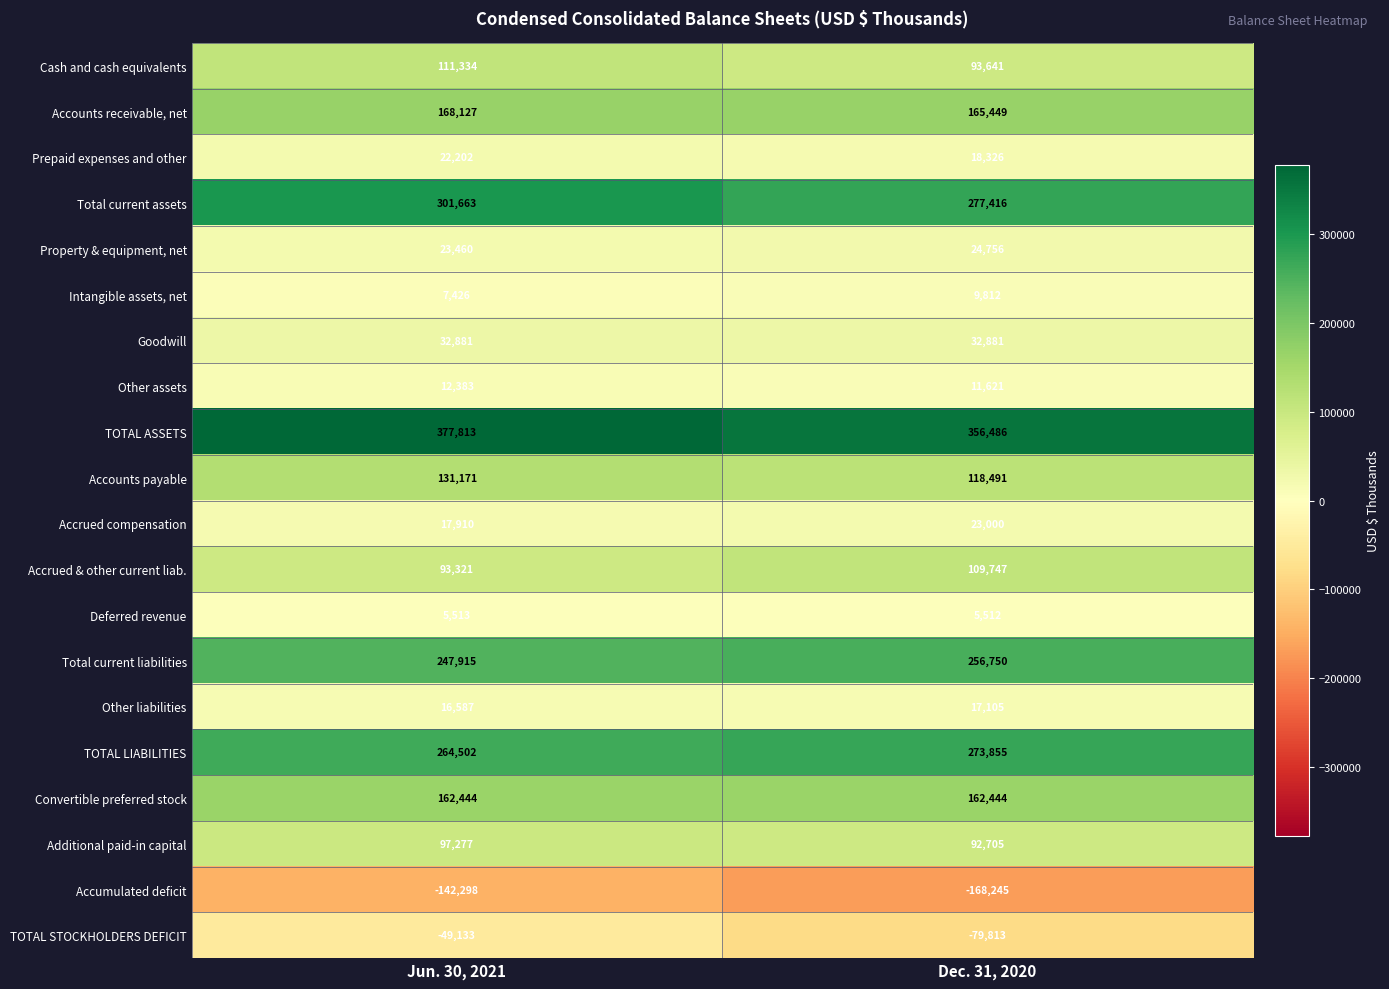

Which series has the widest spread of values?

TOTAL STOCKHOLDERS DEFICIT